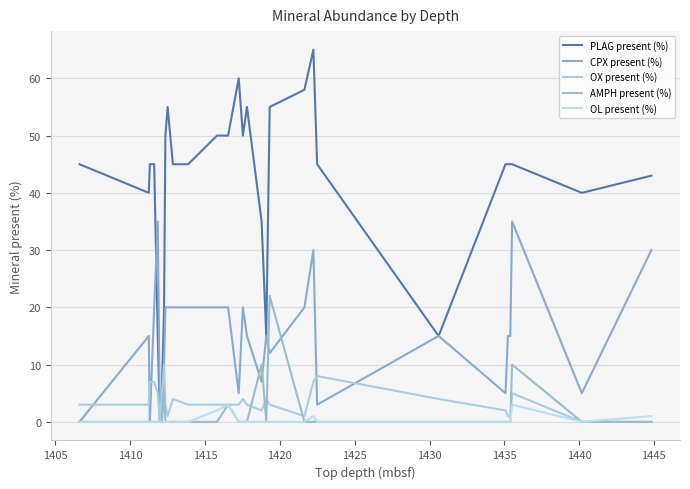

True or false: PLAG present (%) and OL present (%) cross at least once.

False